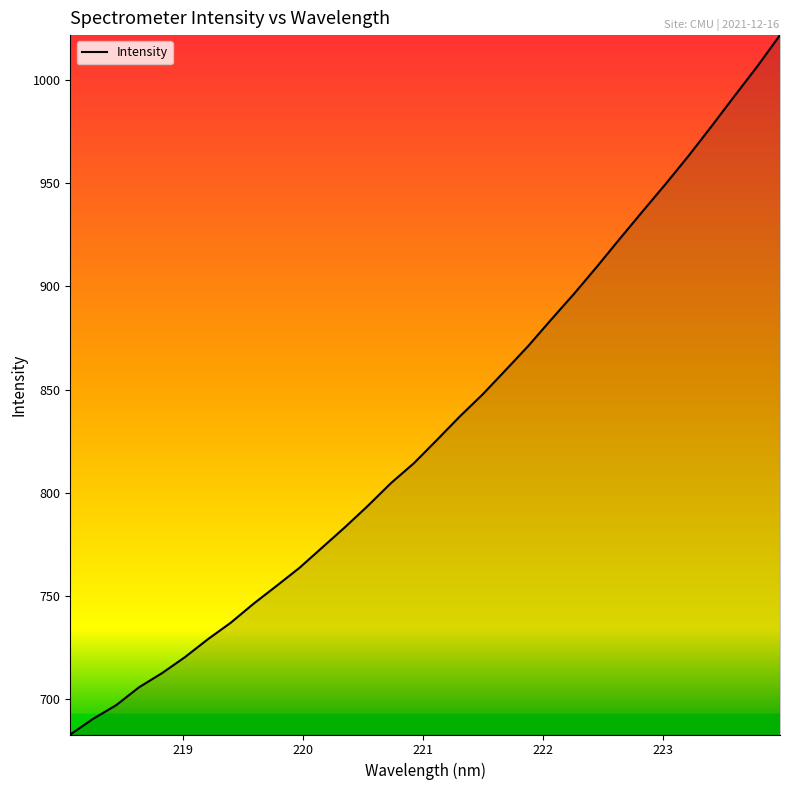

What is the difference between the maximum and minimum values?

339.0